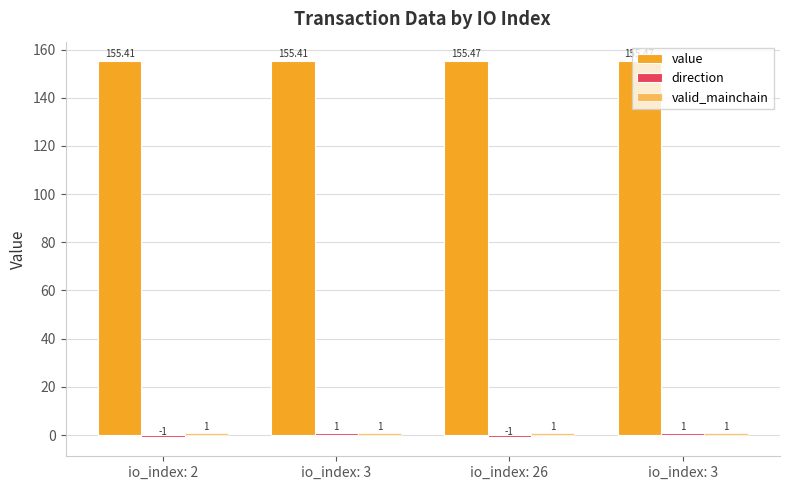

Are the bars horizontal?

No